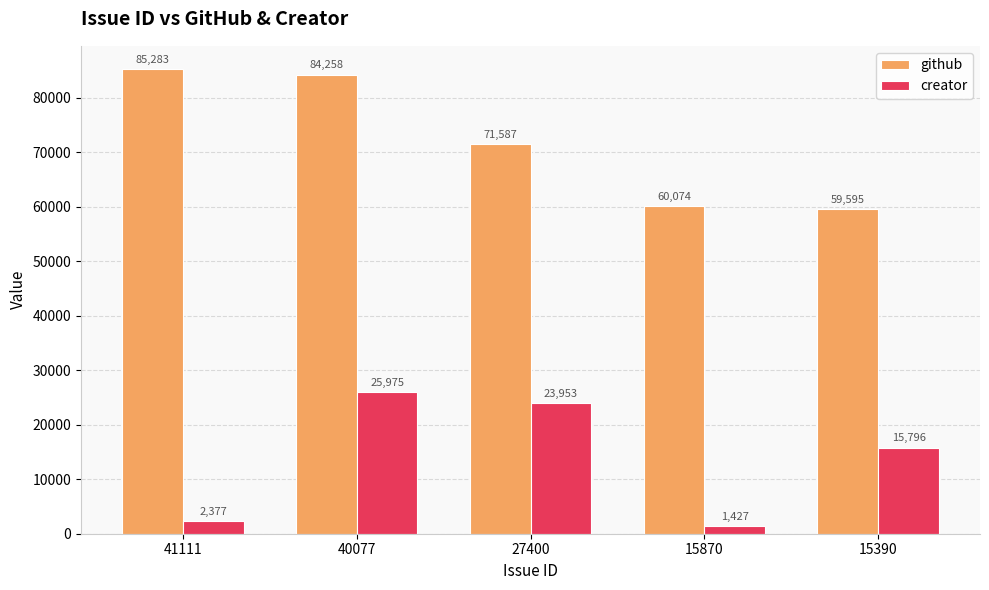

How many data points in creator are less than 15796?

2